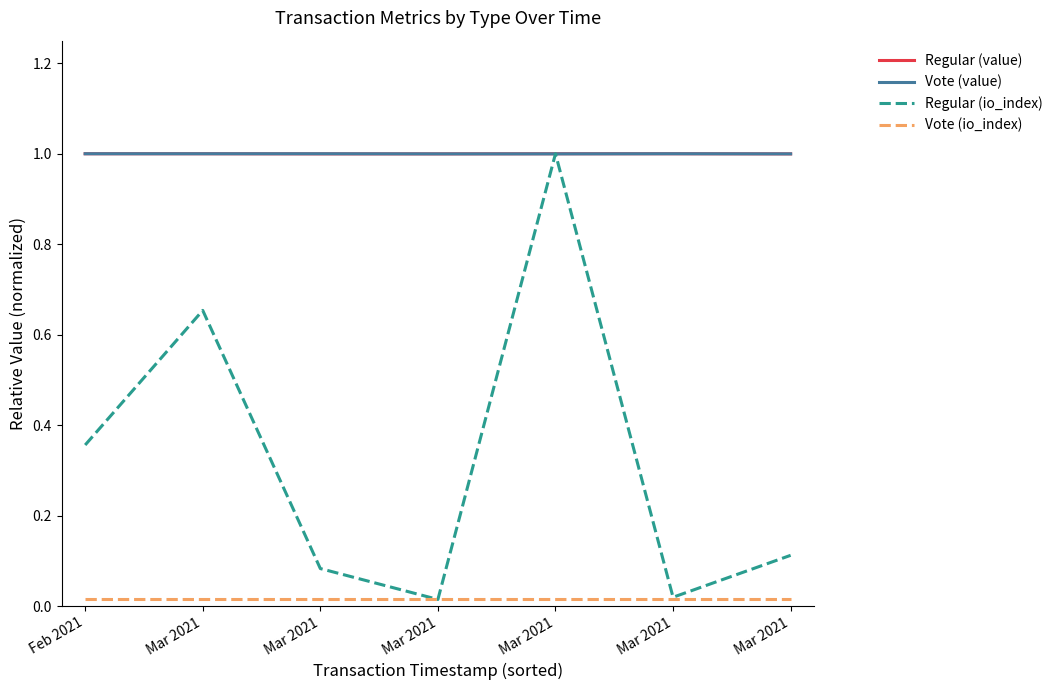

In Regular (io_index), how many points are higher than both neighbors (excluding endpoints)?

2